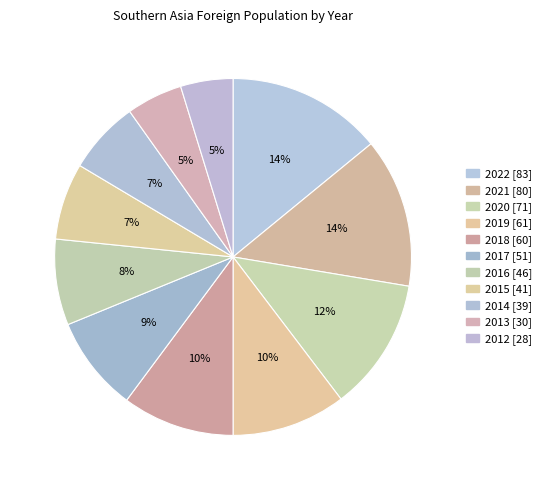

Is there any slice that represents more than half of the pie?

No